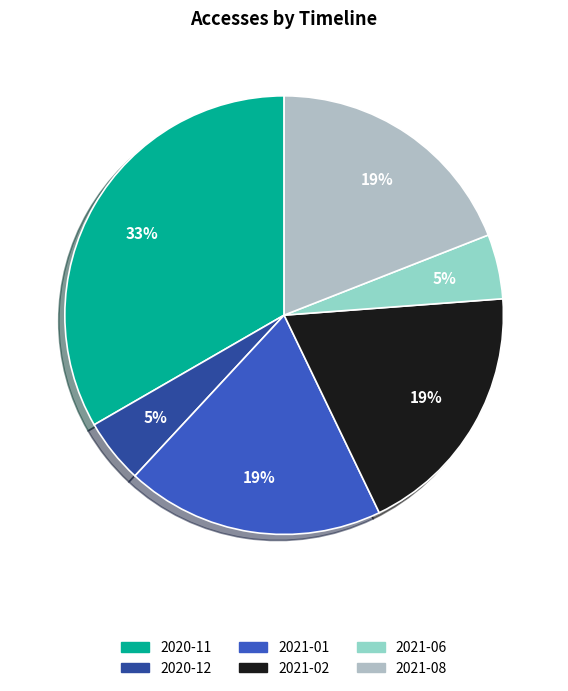

Does any single category account for the majority?

No